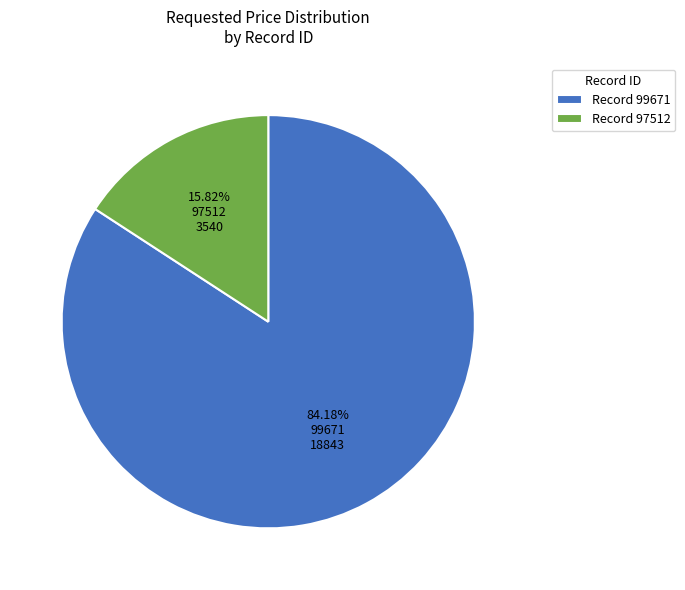

Which category has the biggest portion of the pie?

99671